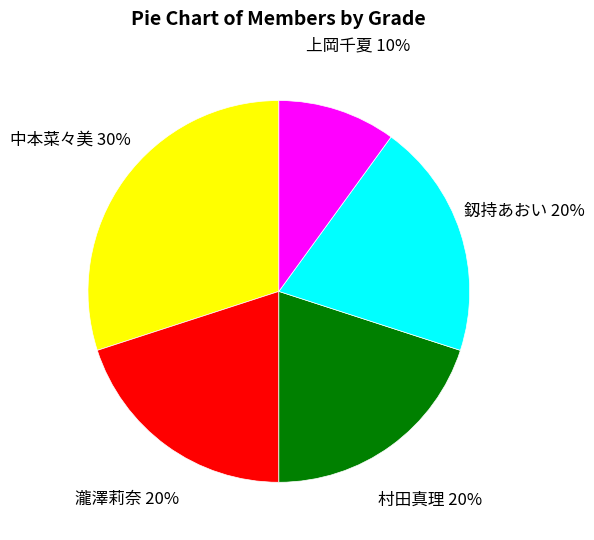

True or false: 村田真理 accounts for 20% of the total.

True